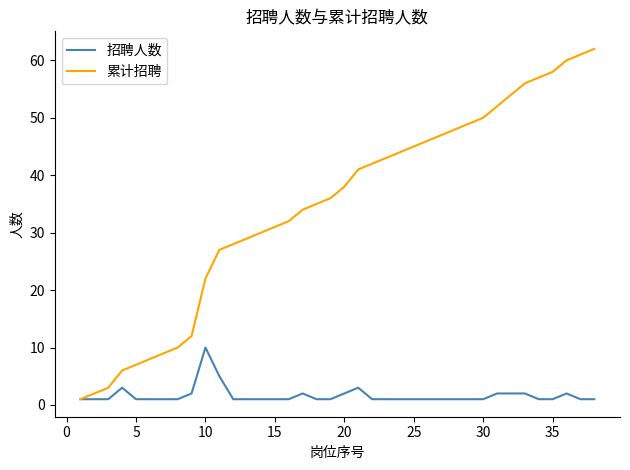

List the series in order of their peak value, lowest first.

招聘人数, 累计招聘